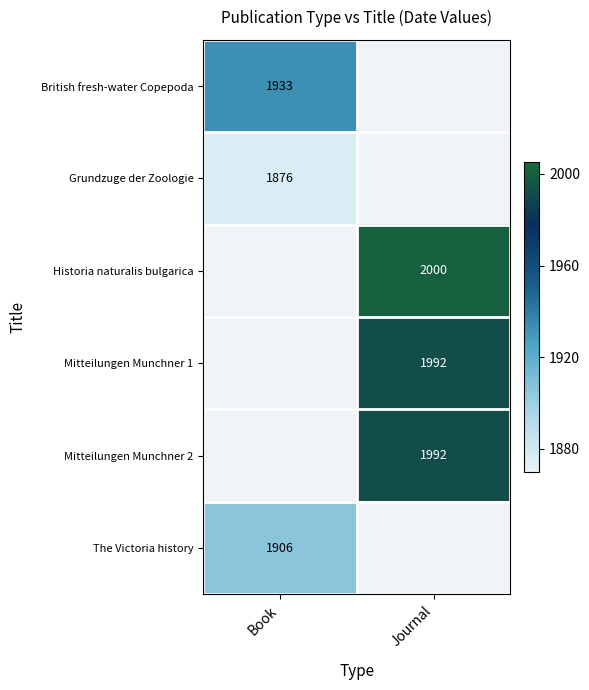

The Mitteilungen Munchner 2 series shows 3265 at Journal. True or false?

False